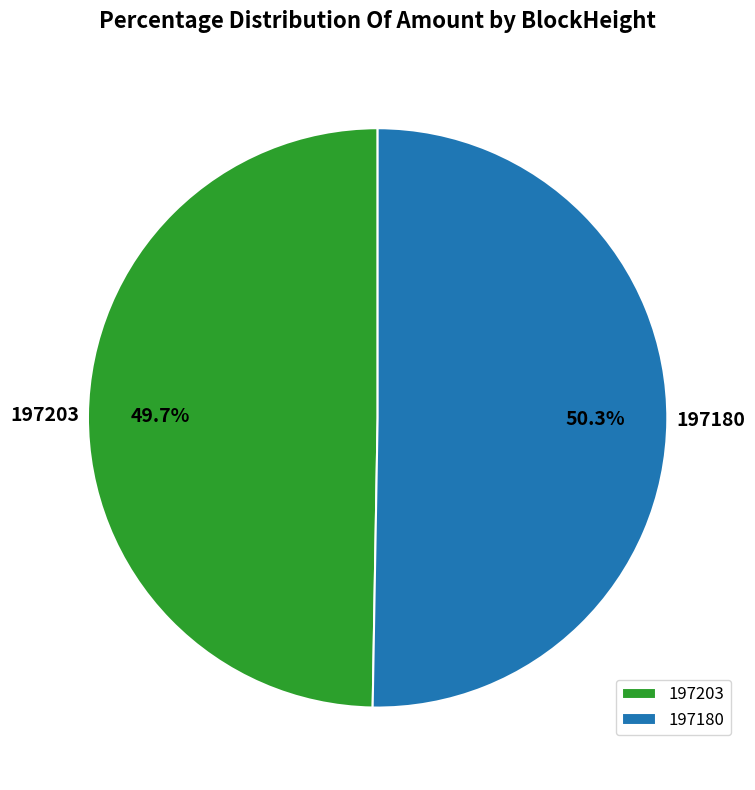

Rank the categories by value from lowest to highest.

197203, 197180